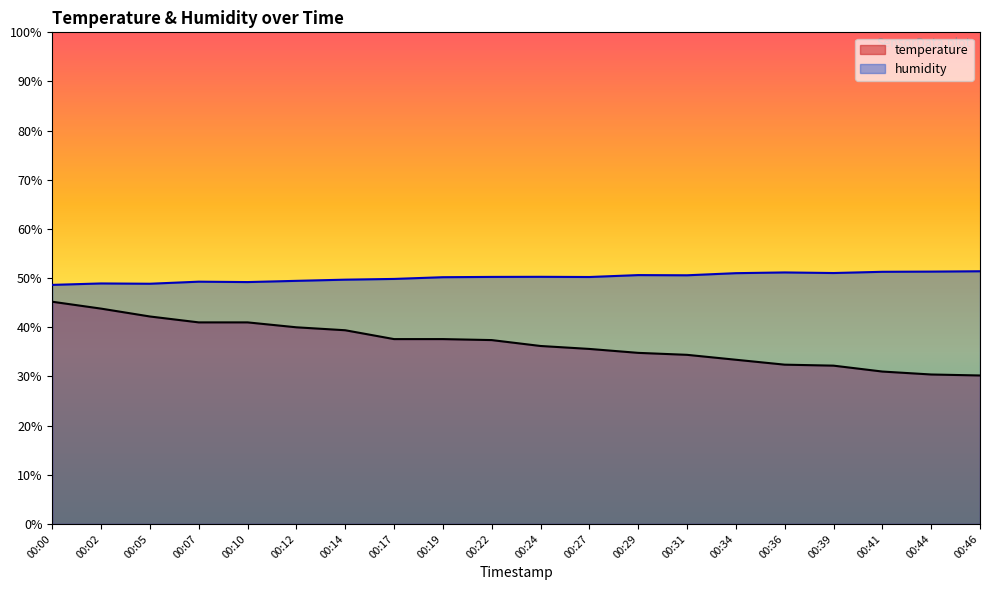

Is the value of humidity at 00:14 greater than the value of temperature at 00:10?

Yes